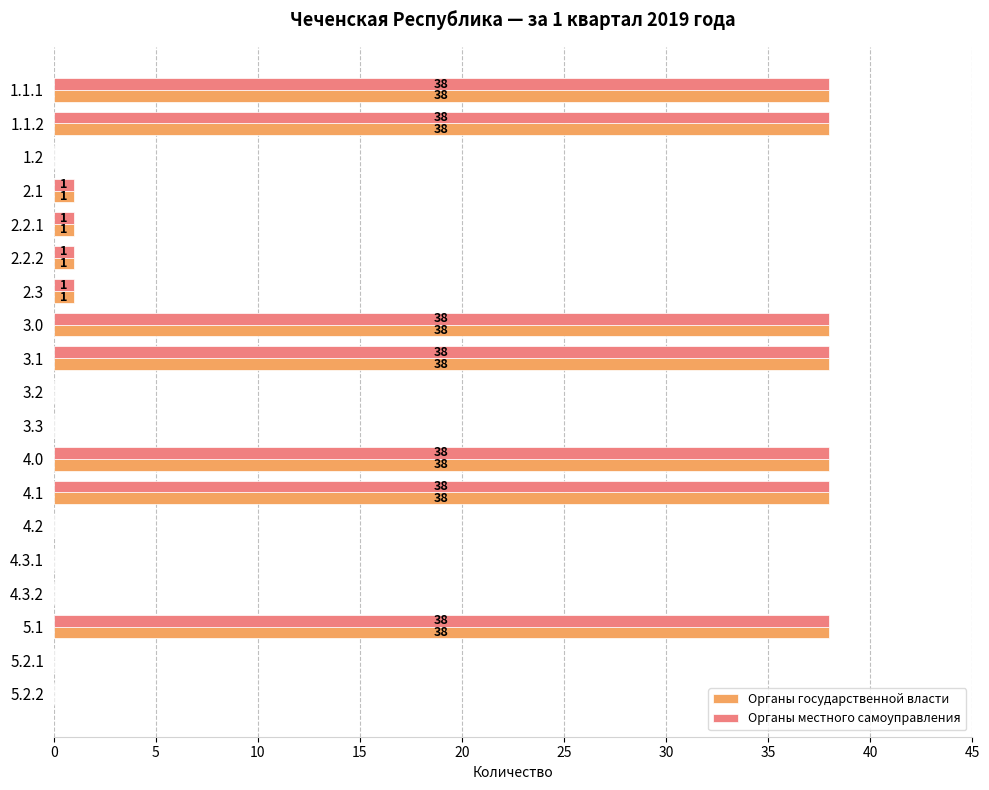

What is the sum of the Органы государственной власти values at 3.1 and 4.3.1?

38